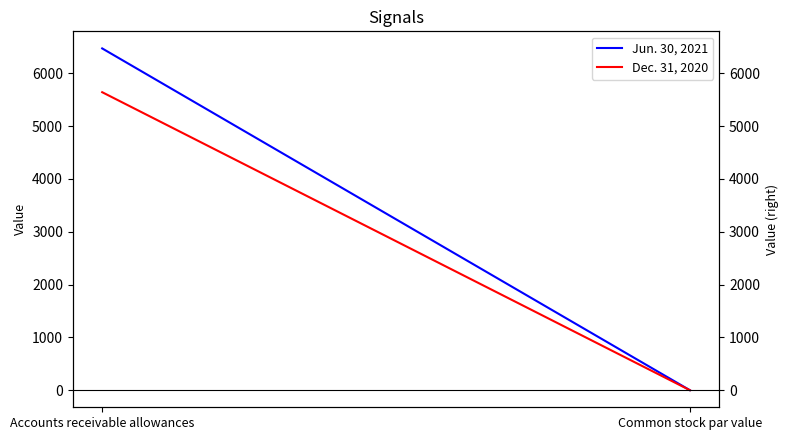

The value of Dec. 31, 2020 at Accounts receivable allowances is 3023.8. True or false?

False